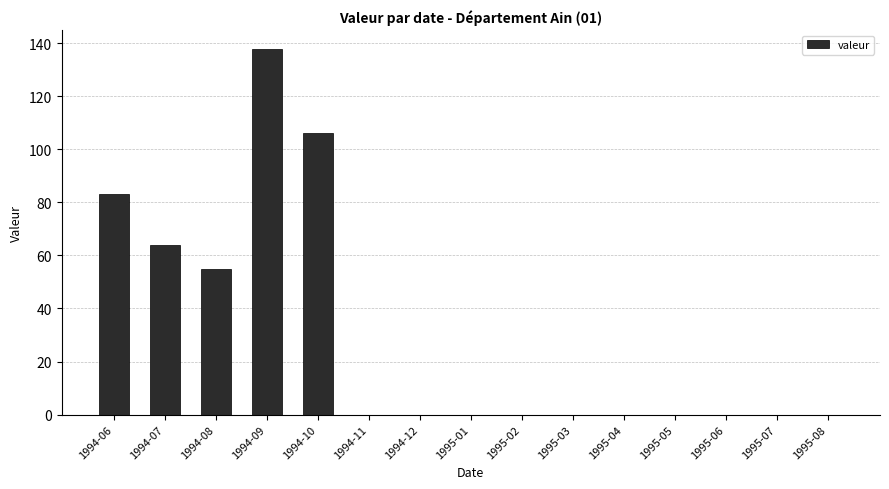

Does the chart contain stacked bars?

No